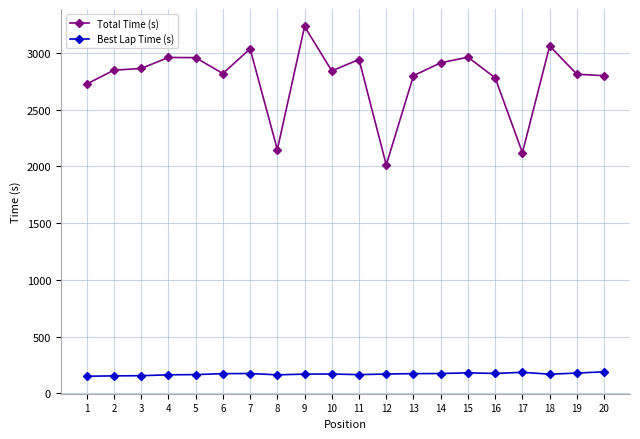

What is the difference between the maximum and minimum values in the Total Time (s) series?

1219.2